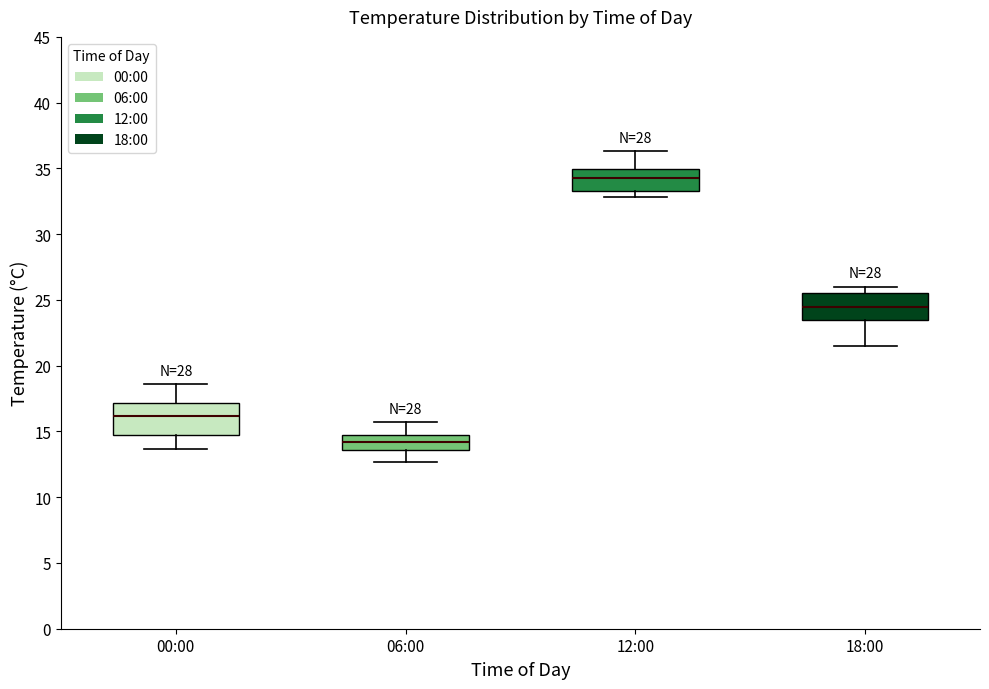

Reading left to right, transcribe this box plot: for each box, give where its median line is, the range the box spans, and where its two whiskers end, as read against the y-axis. The values are not printed on the chart, so give them approximately, as read against the axis.

00:00: median 16.0, box 14.5 to 17.0, whiskers 13.5 to 18.5
06:00: median 14.0, box 13.5 to 14.5, whiskers 12.5 to 15.5
12:00: median 34.5, box 33.5 to 35.0, whiskers 33.0 to 36.5
18:00: median 24.5, box 23.5 to 25.5, whiskers 21.5 to 26.0